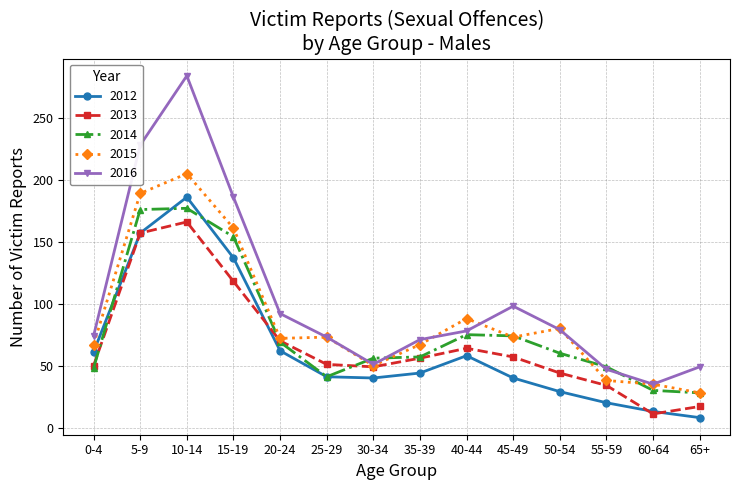

Does the chart have visible grid lines?

Yes